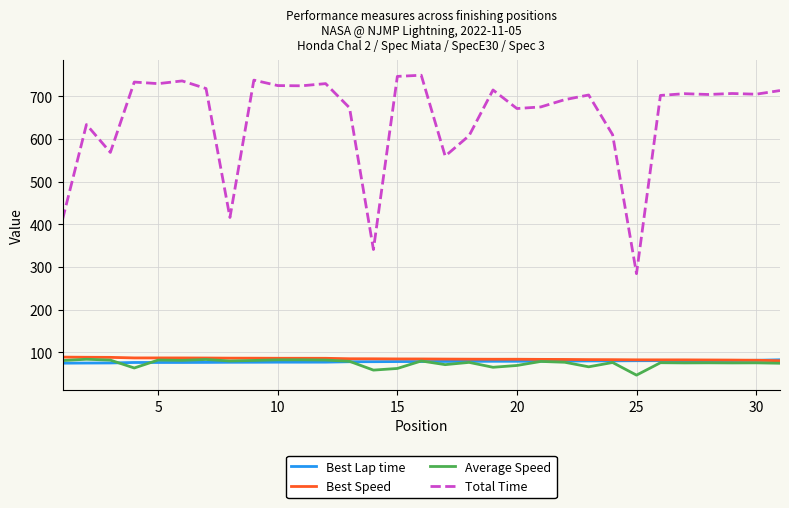

Is this an area chart (filled region under the line)?

No